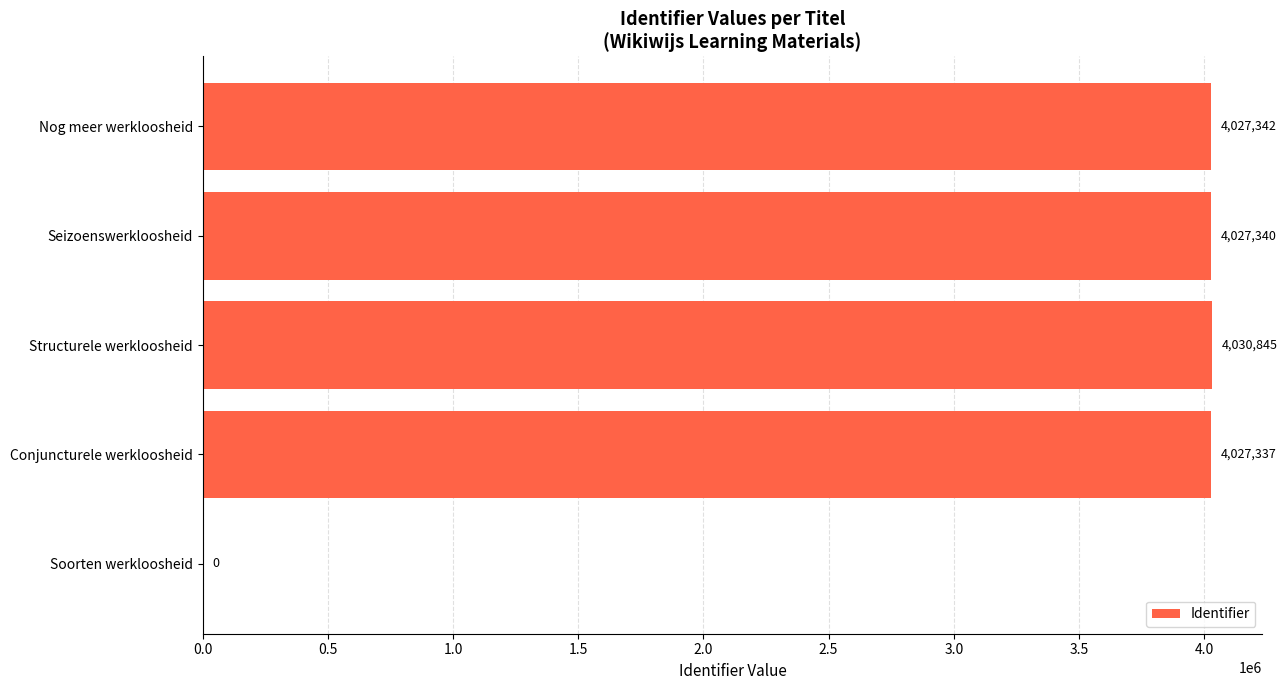

What is the change in value from Soorten werkloosheid to Structurele werkloosheid?

+4030845